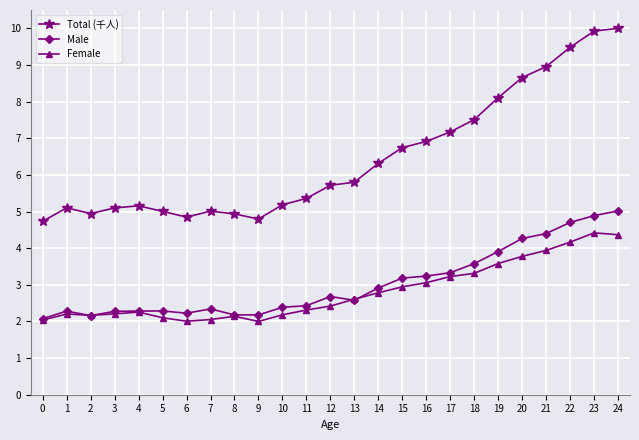

What is the value of the Total (千人) point at the 17th from the left?

6.9